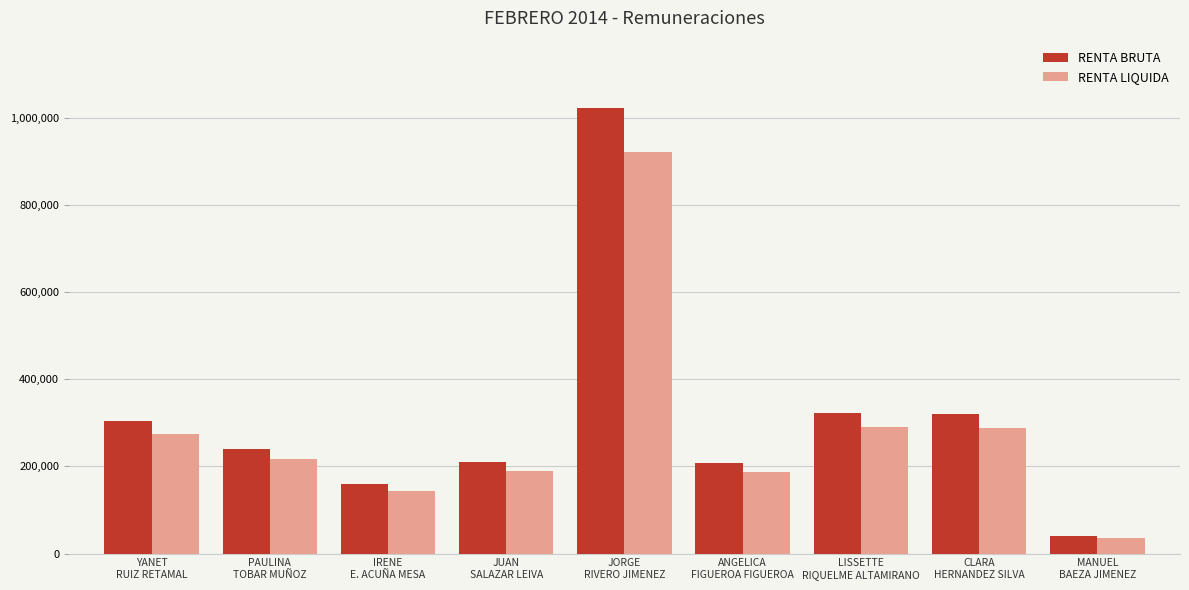

The value of RENTA BRUTA at YANET
RUIZ RETAMAL is 452026. True or false?

False